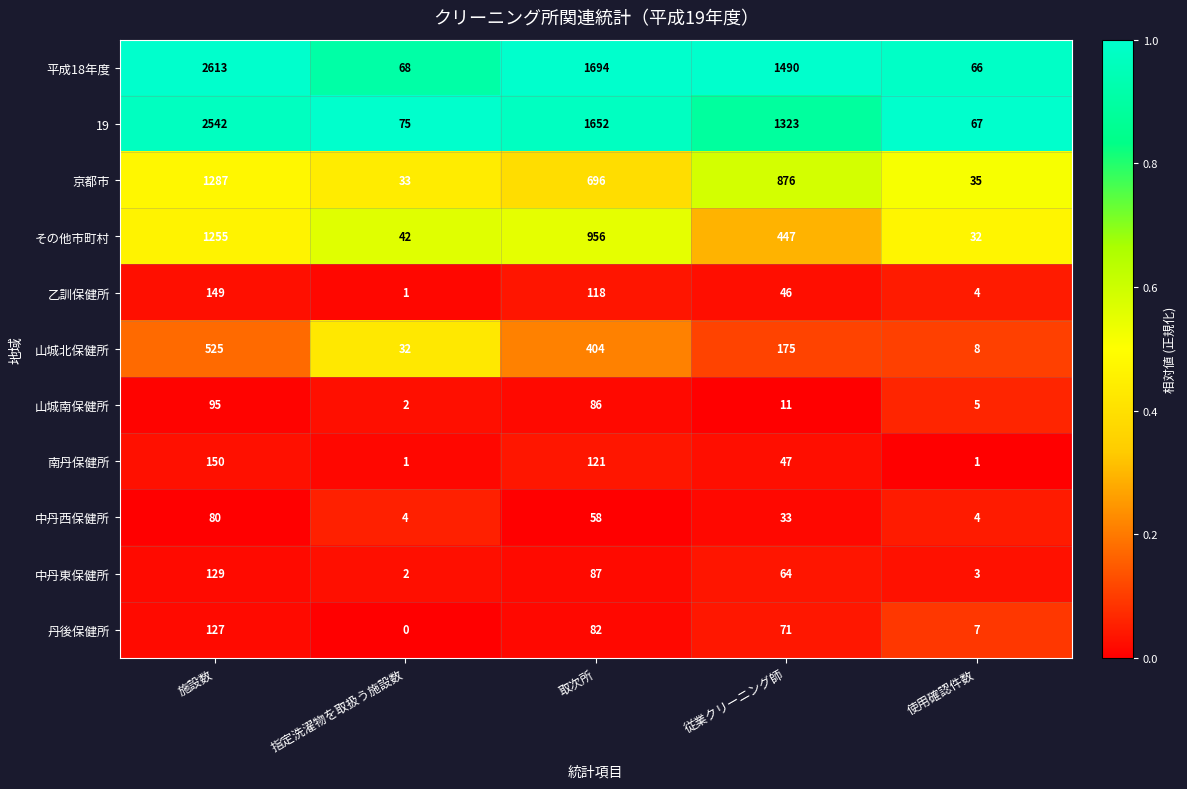

The 中丹西保健所 series shows 4 at 使用確認件数. True or false?

True